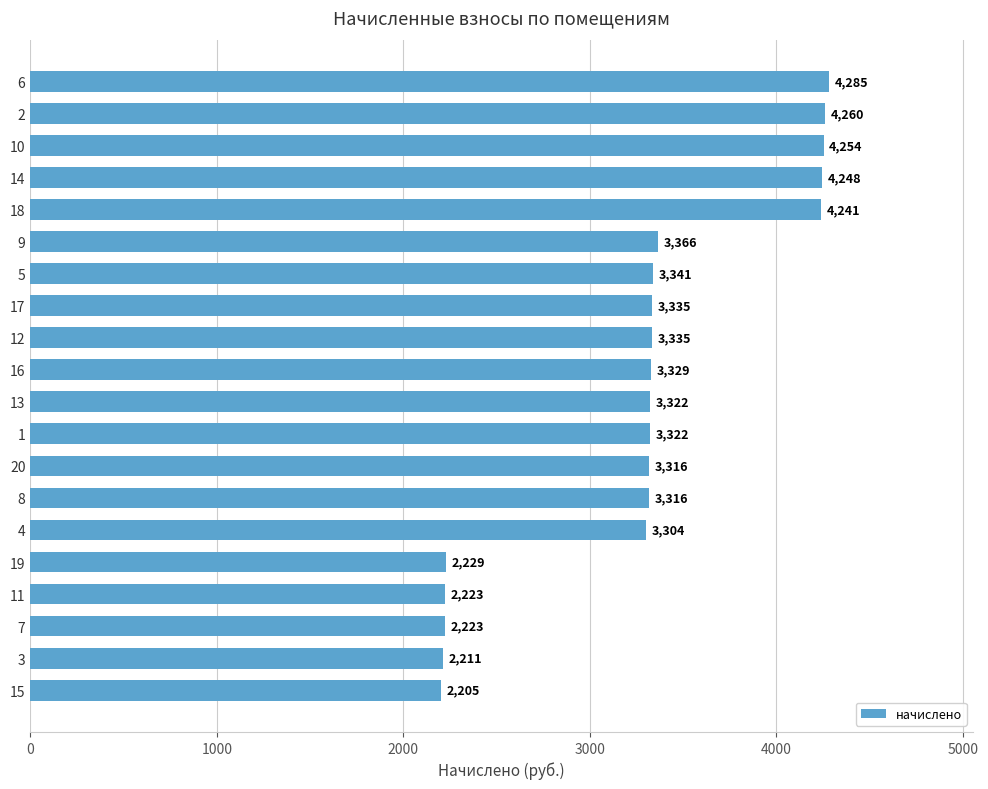

Count the number of data series in this chart.

1